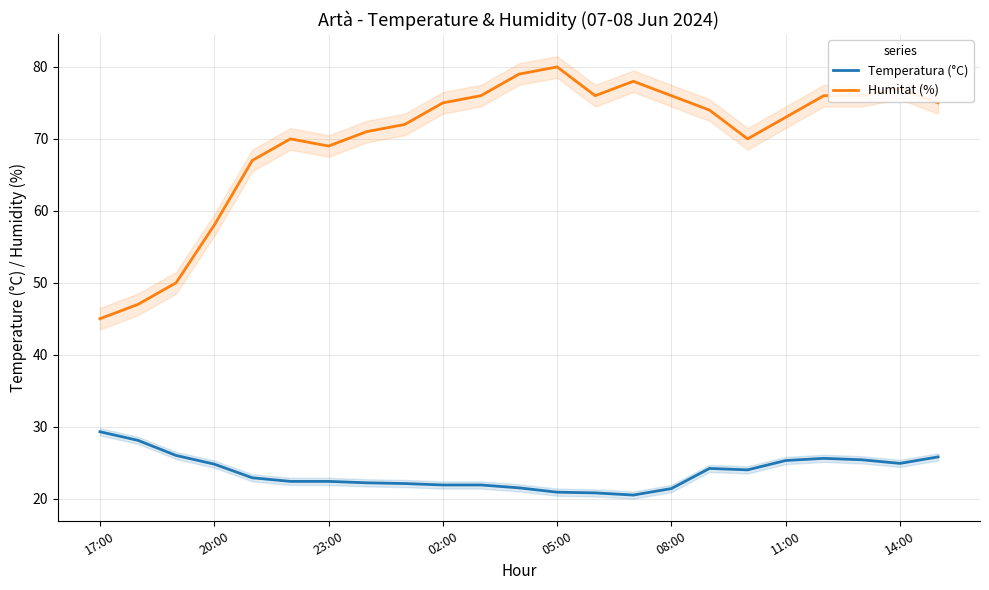

How many data points in Temperatura (°C) are above 22?

16